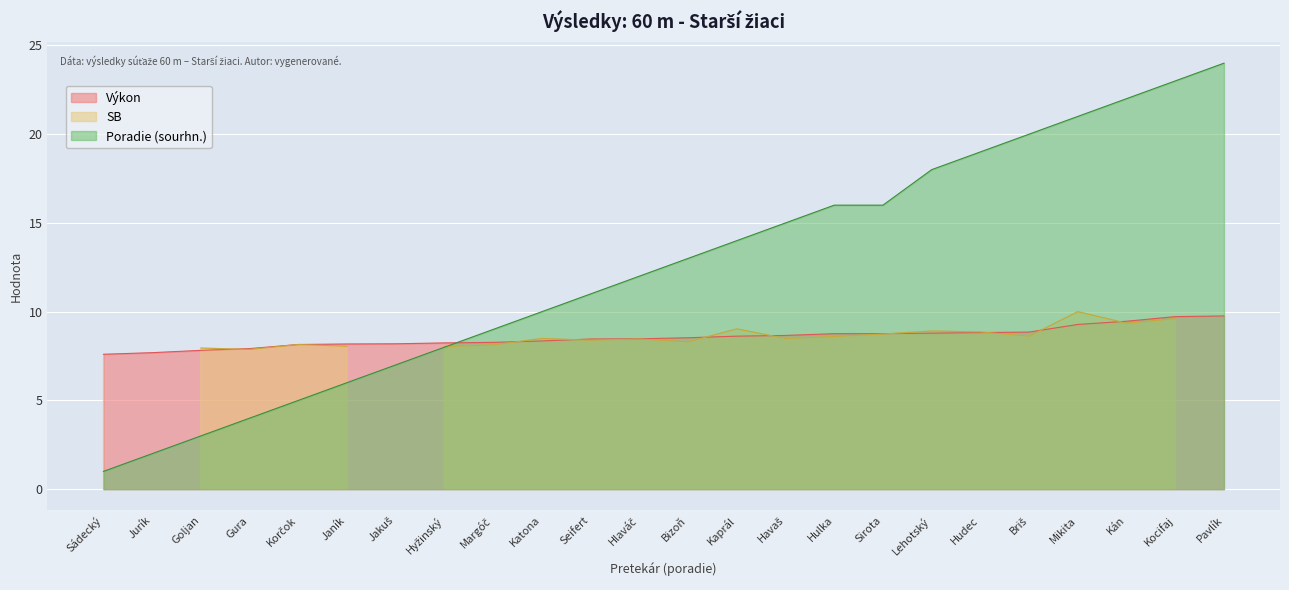

At which label does Výkon reach its peak?

Pavlík